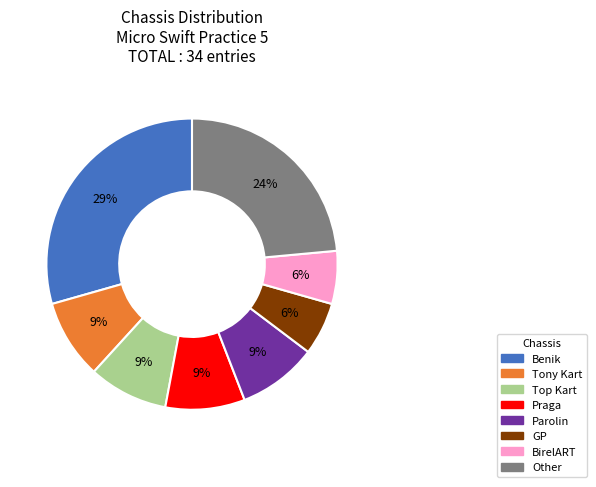

How many segments does this pie chart have?

8